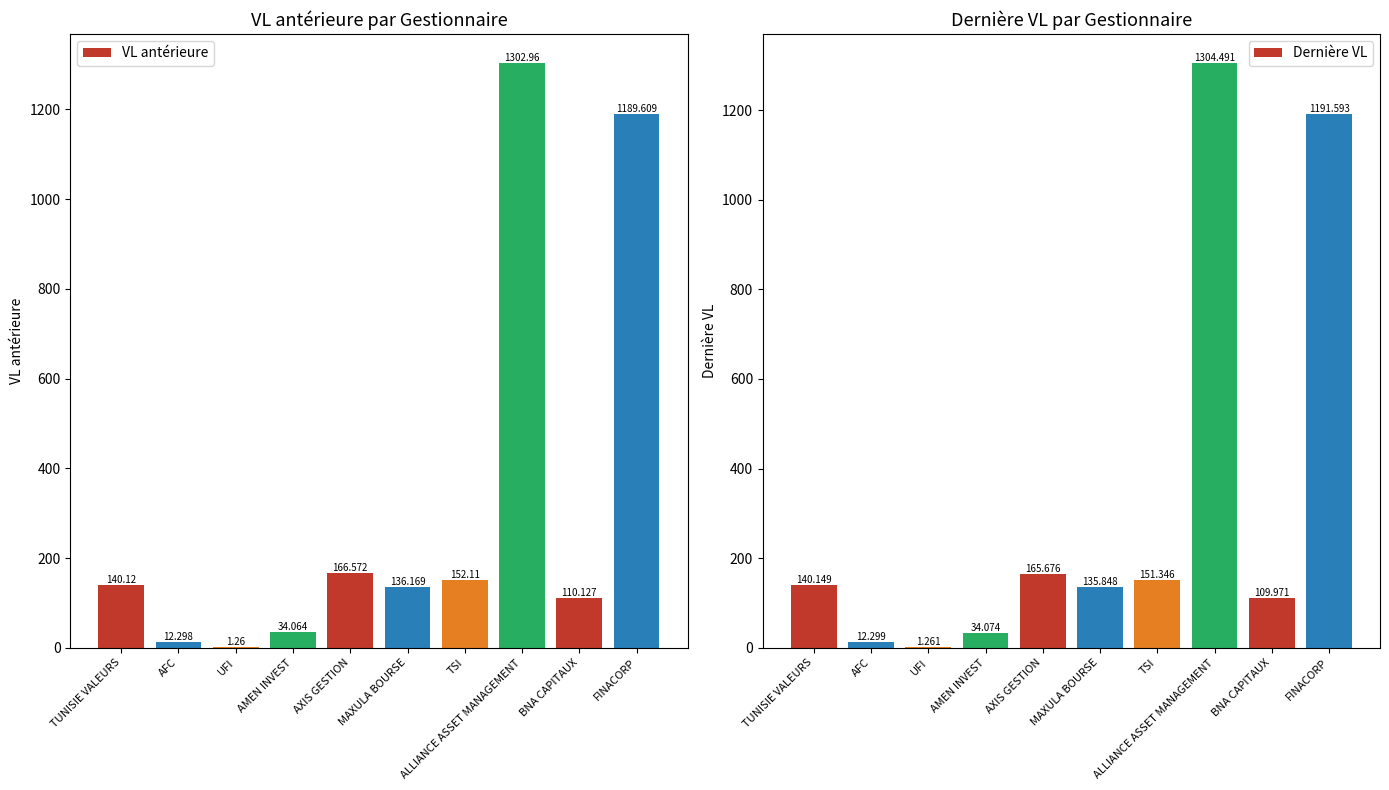

How many data points in VL antérieure are less than 140?

5